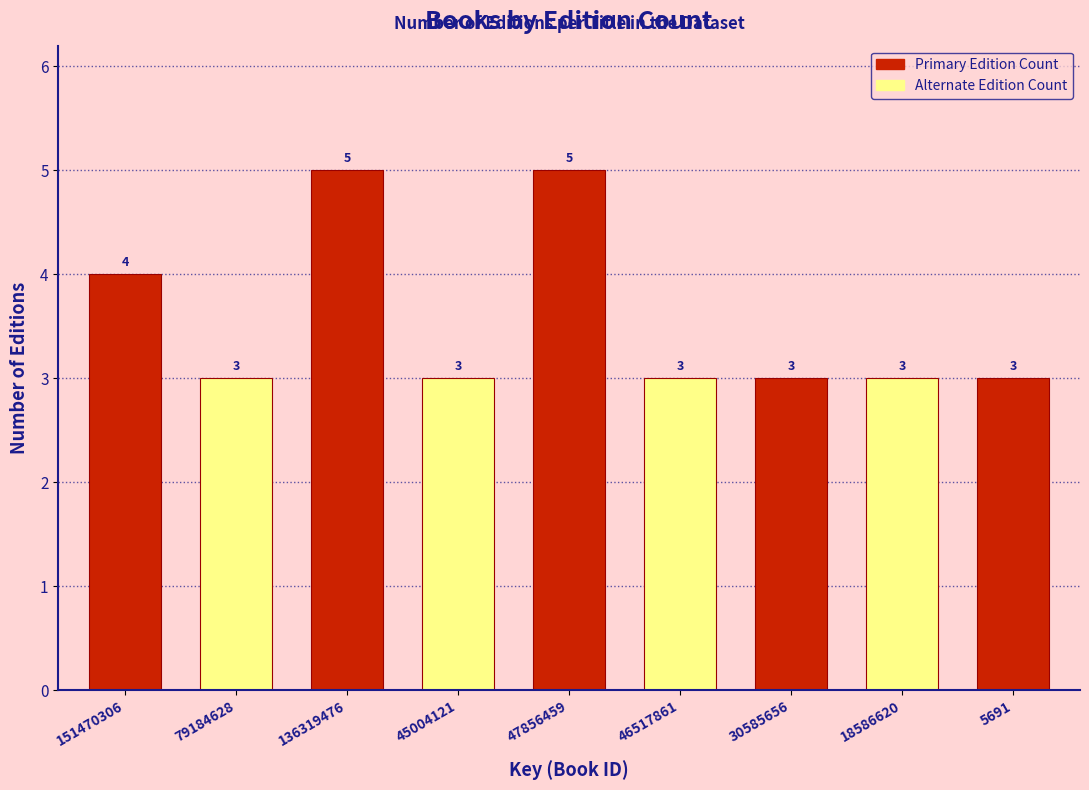

Reading left to right, extract all data points from this chart.

151470306=4	79184628=3	136319476=5	45004121=3	47856459=5	46517861=3	30585656=3	18586620=3	5691=3